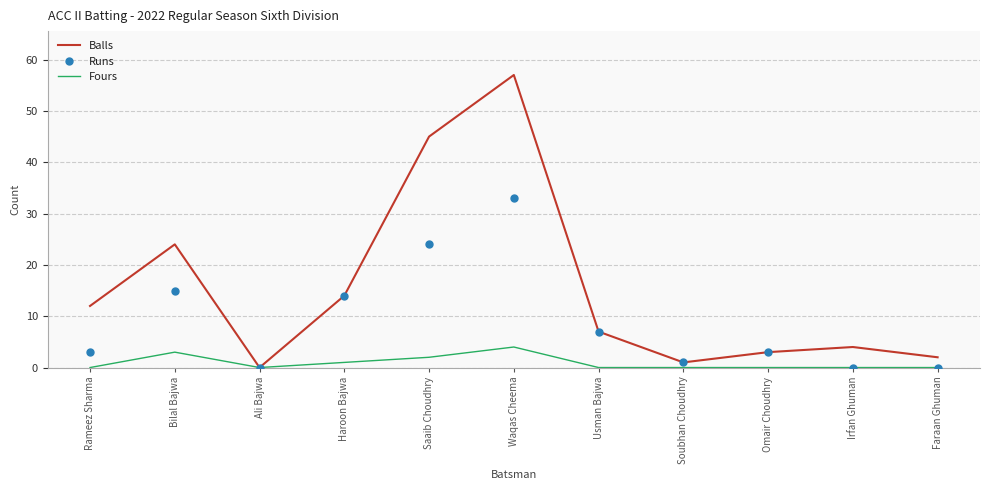

At which category is the sum across all series the highest?

Waqas Cheema